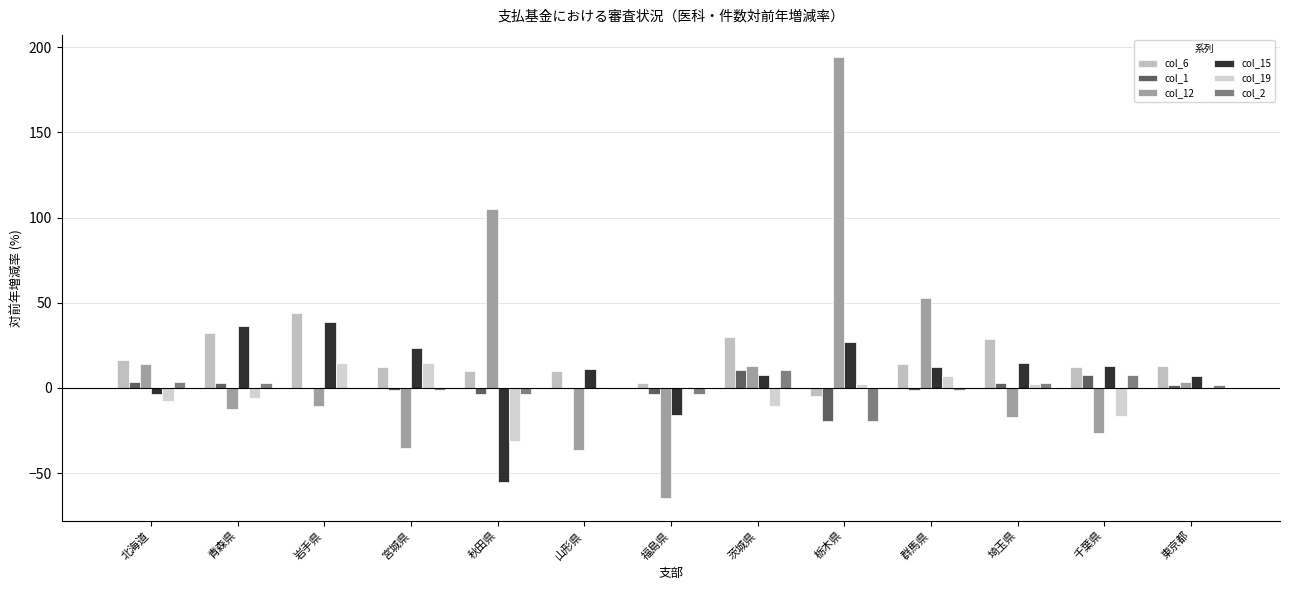

Where is col_19 nearest to the value -8?

北海道